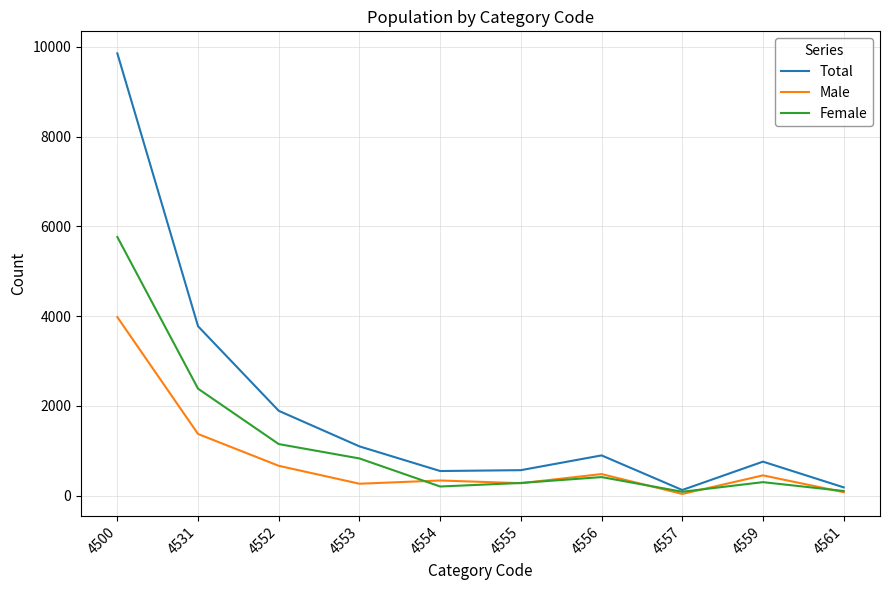

At which category is the sum across all series the highest?

4500